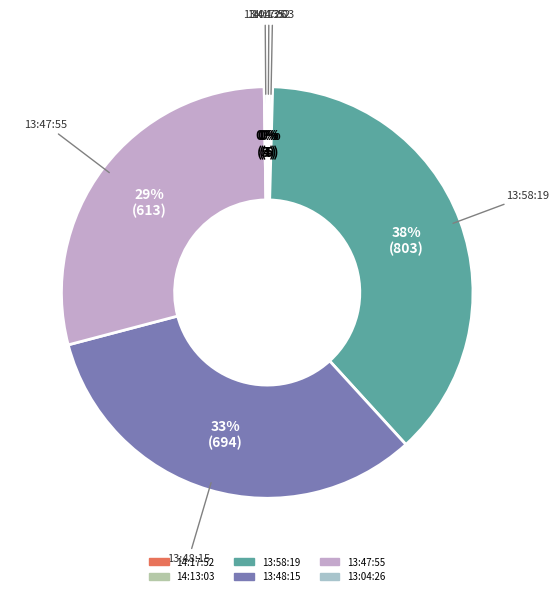

To the nearest percent, what is the average slice percentage?

17%